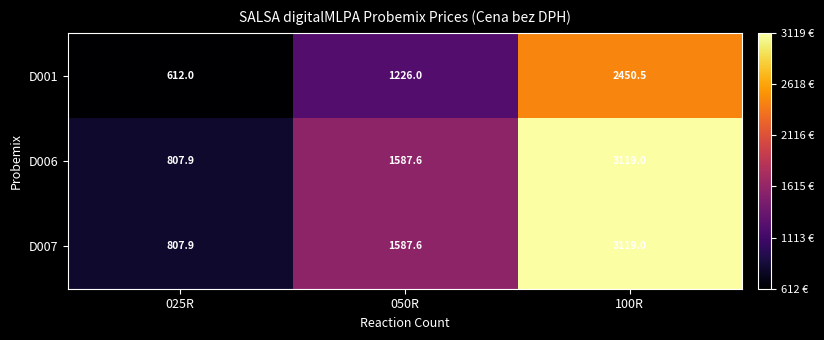

The D007 series shows 1587.6 at 050R. True or false?

True